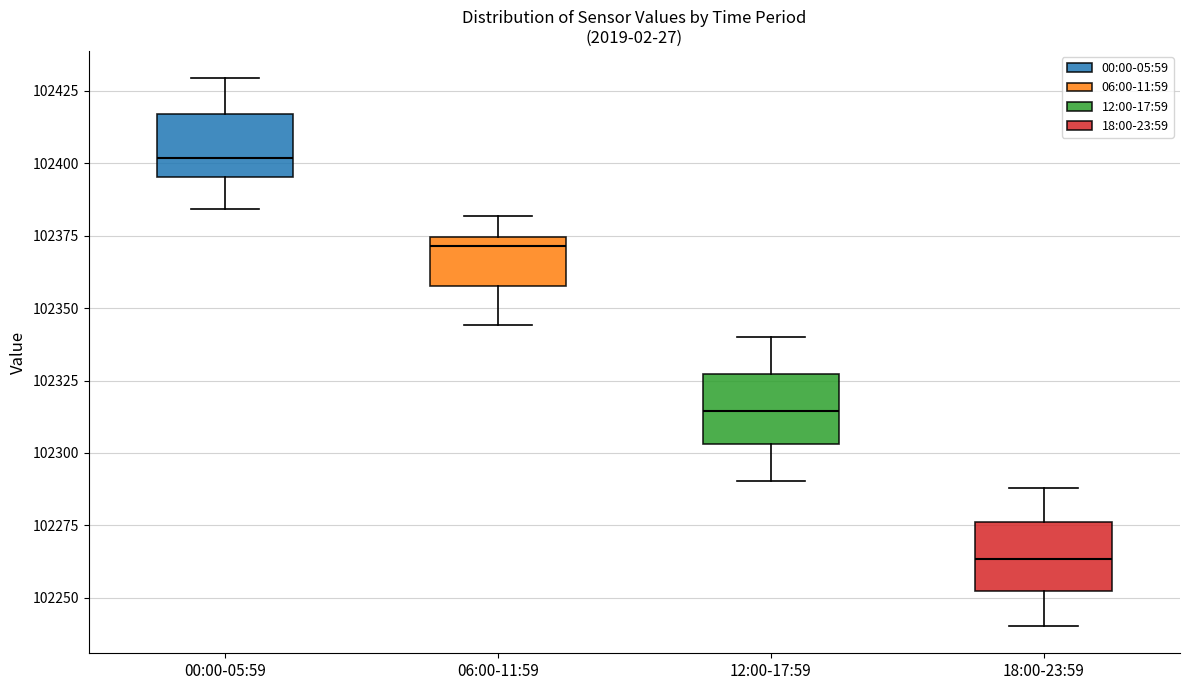

Which box's median line is the highest?

00:00-05:59